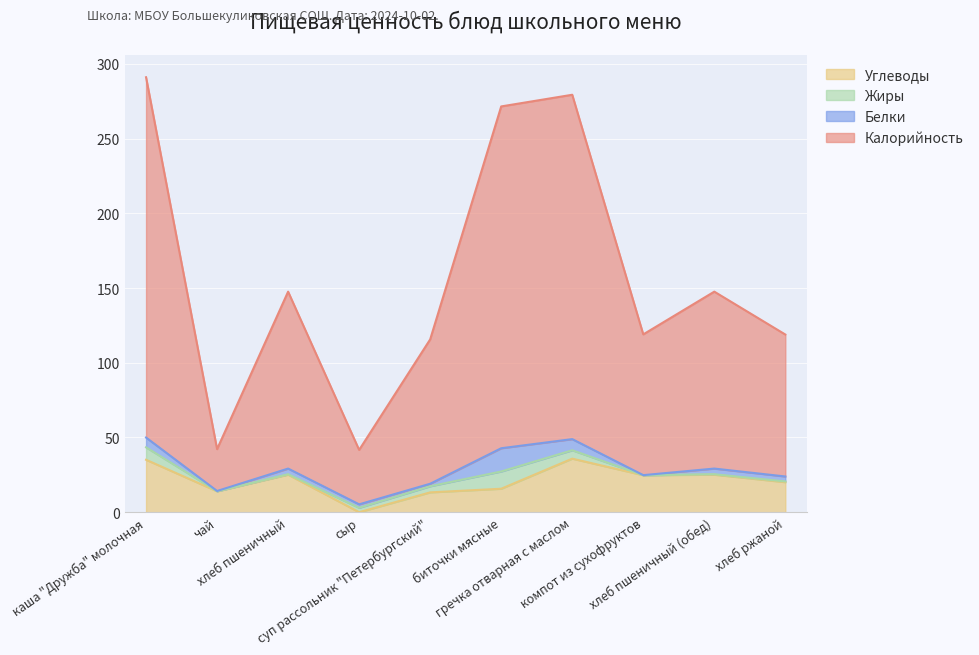

How many lines are shown in the chart?

4